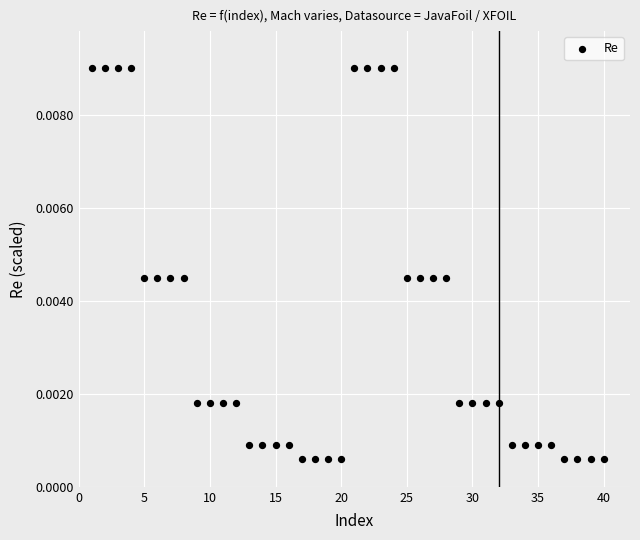

How many points are shown in the scatter plot?

40